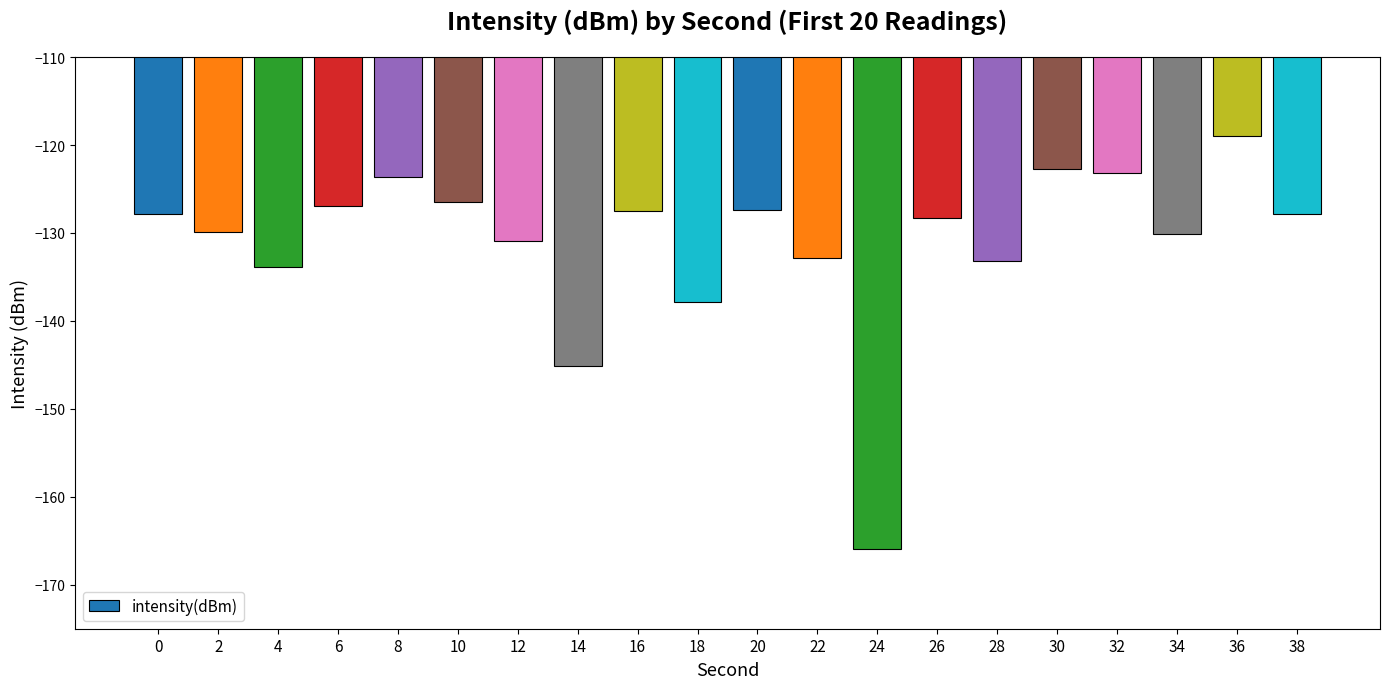

The chart shows a value of -90.1 at 2. True or false?

False